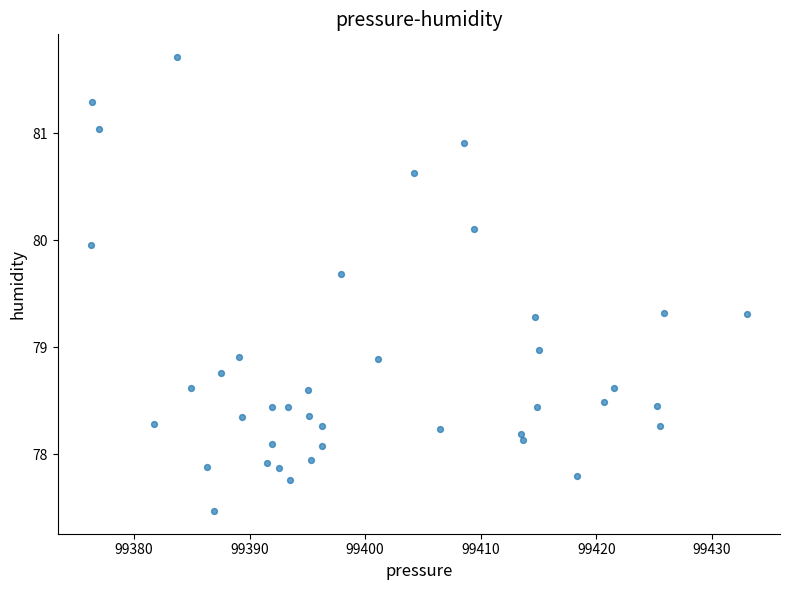

What is the range of Y values (max minus min)?

4.2